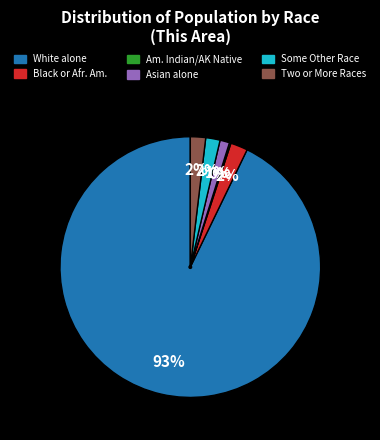

Is there a majority slice in this chart?

Yes